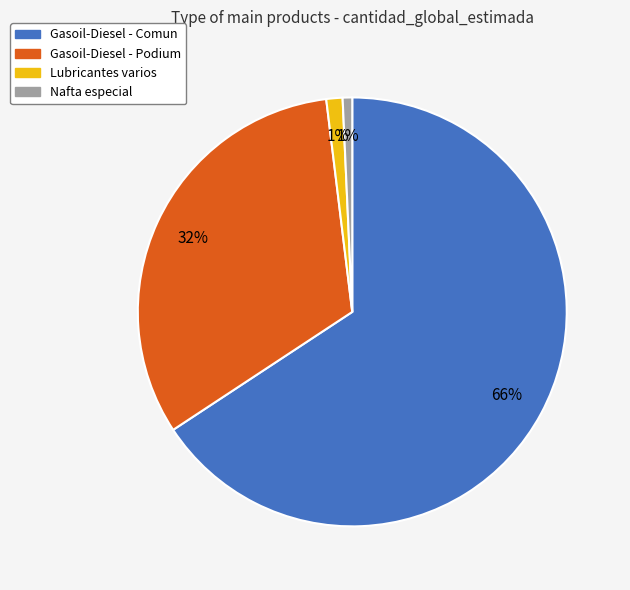

Count the number of slices in the pie.

4